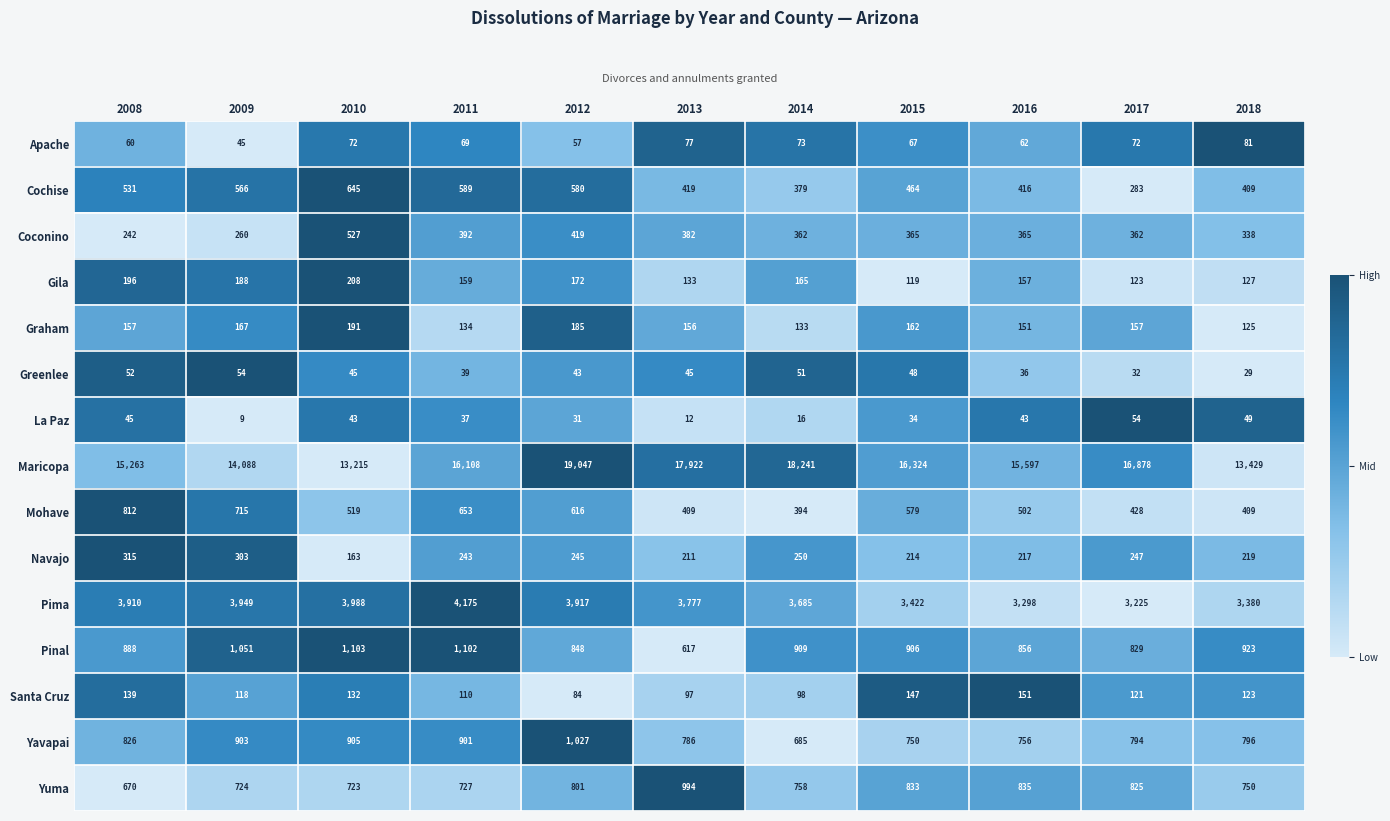

Is it true that Santa Cruz equals 142 at 2012?

False